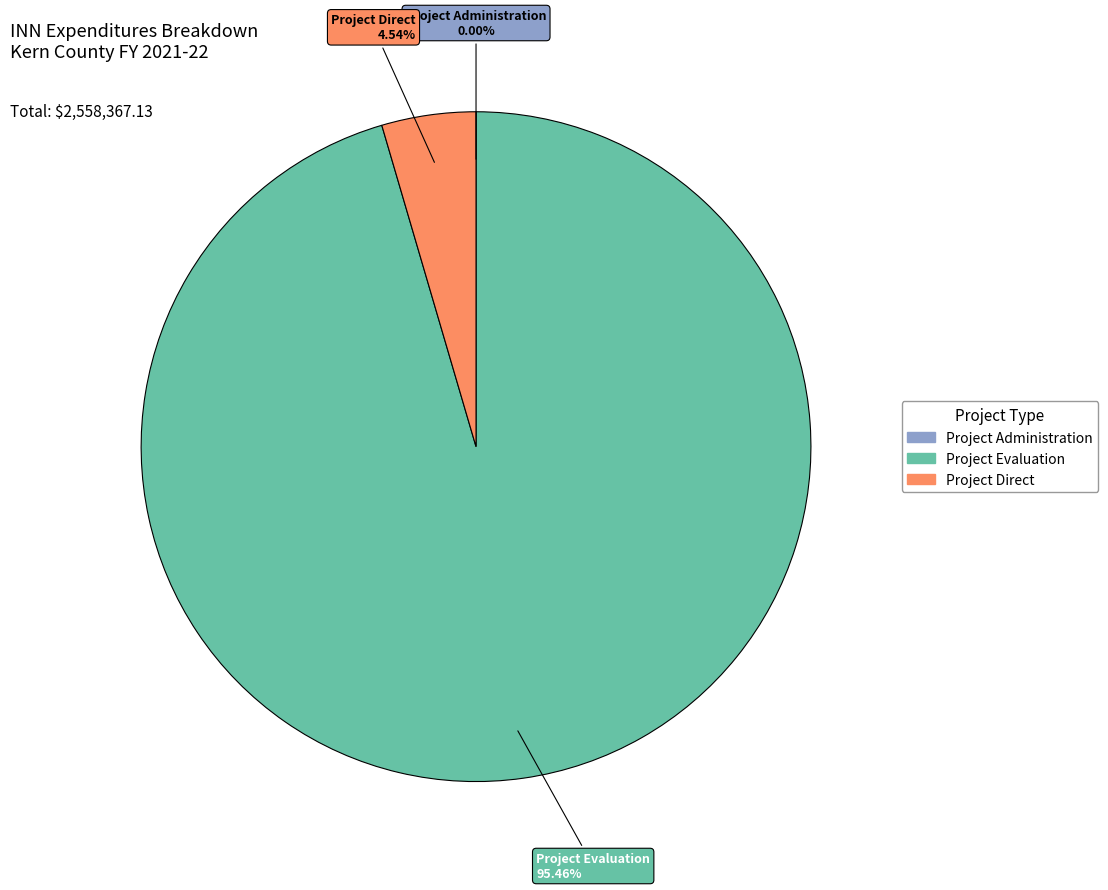

Is Project Evaluation the majority of the pie?

Yes